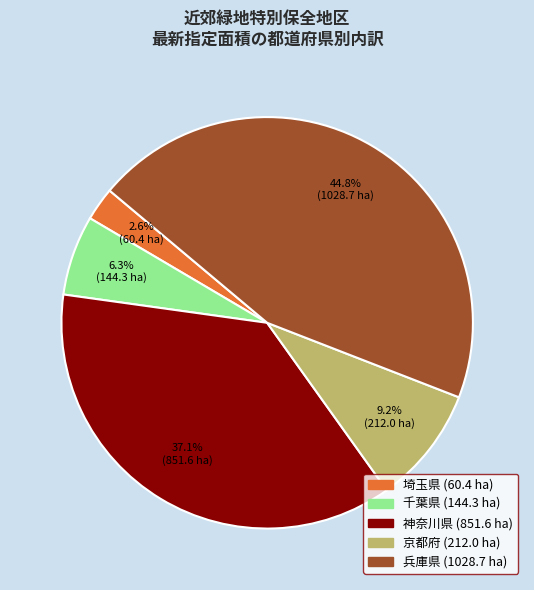

How much of the chart is everything except 兵庫県?

55.2%